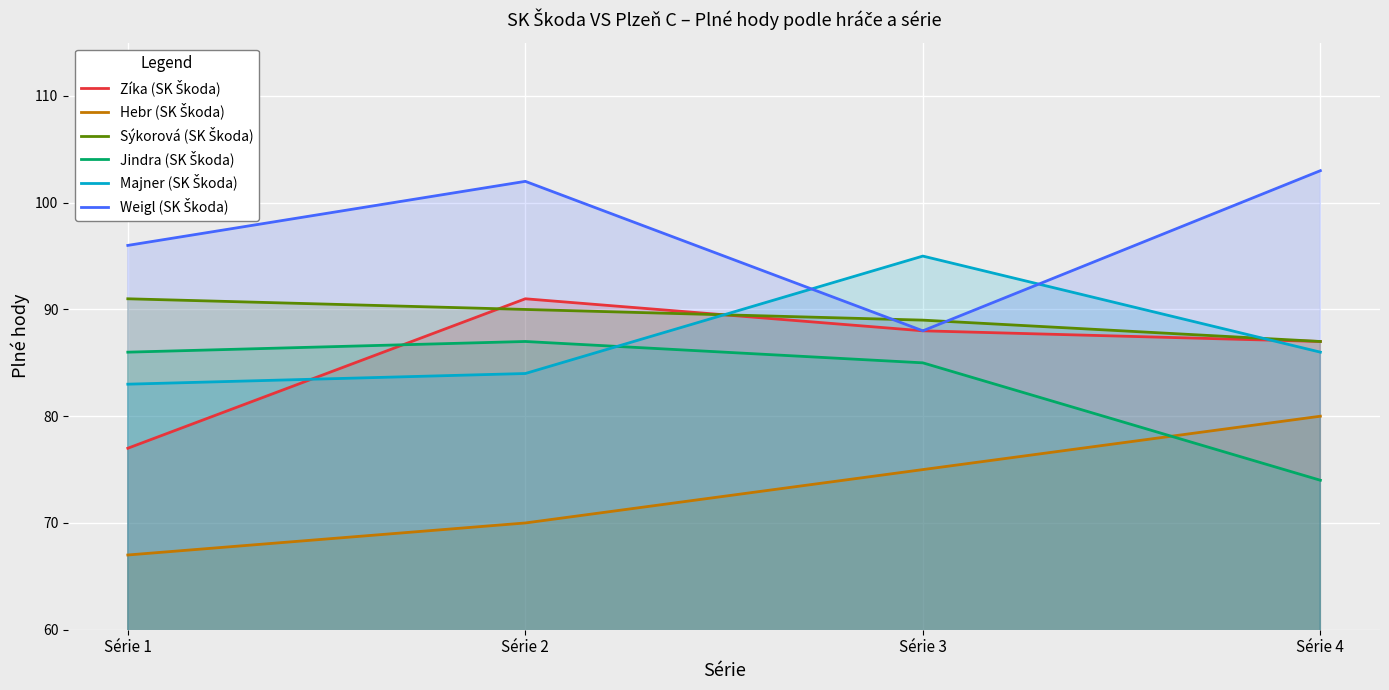

The Zíka (SK Škoda) series shows 88 at Série 3. True or false?

True